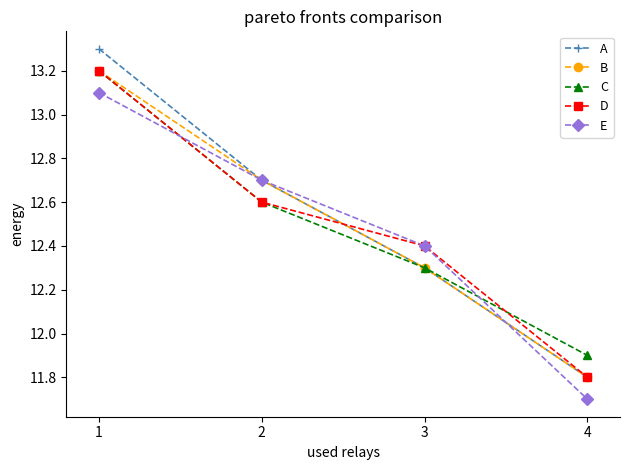

Rank the categories by C value from lowest to highest.

4, 3, 2, 1